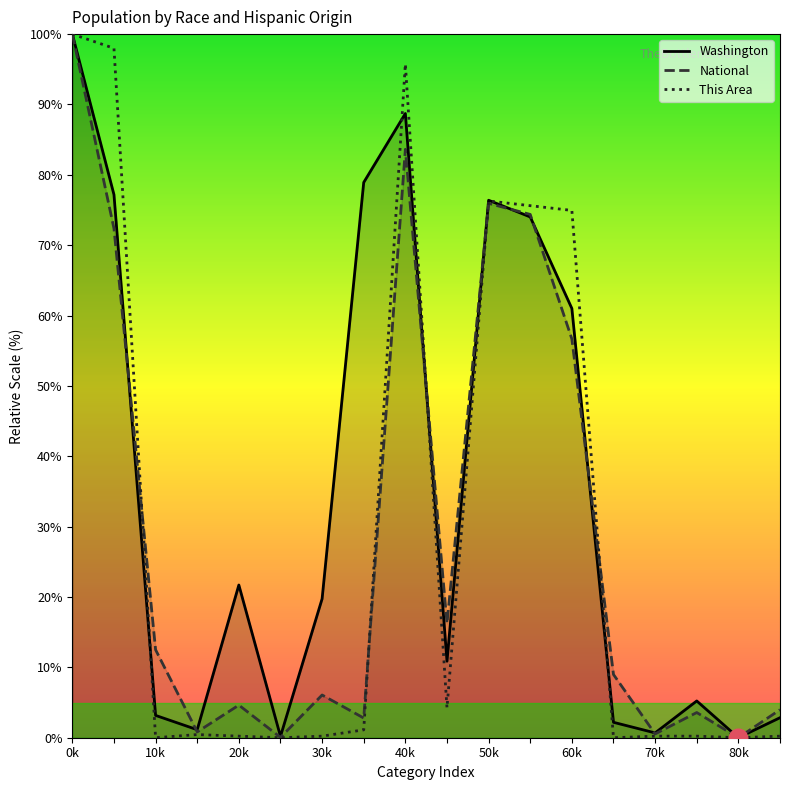

Is the value of This Area at 40k greater than the value of National at 40k?

Yes